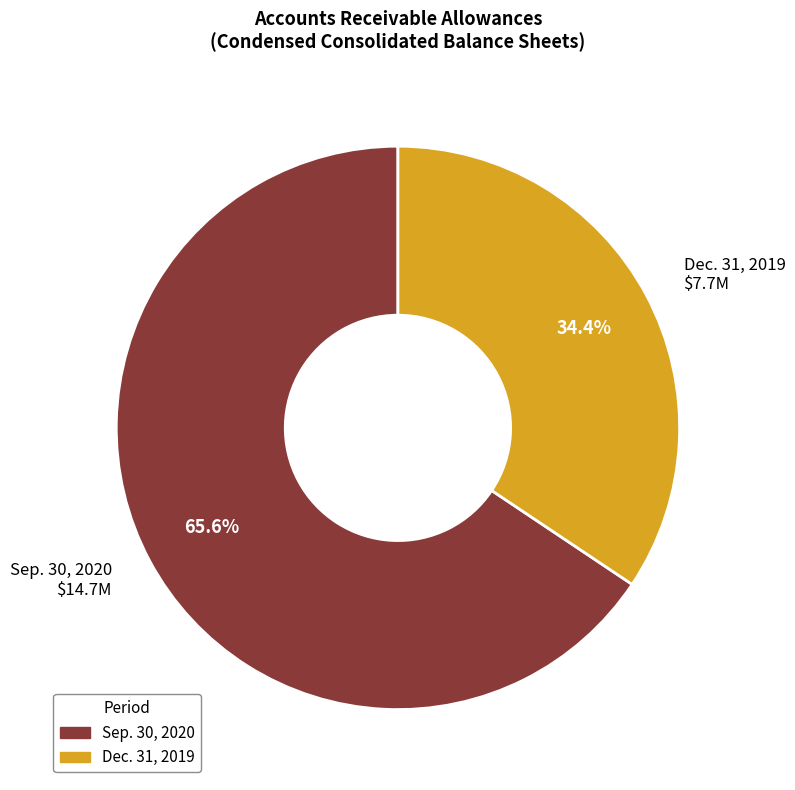

Does Sep. 30, 2020 $14.7M represent more than half of the total?

Yes